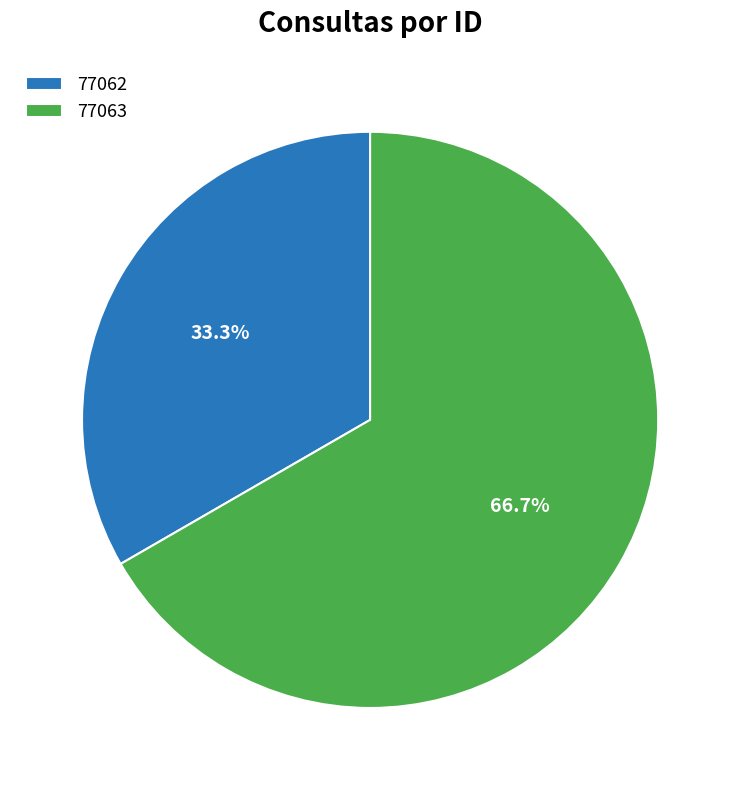

The 77062 slice represents 22% of the pie. True or false?

False